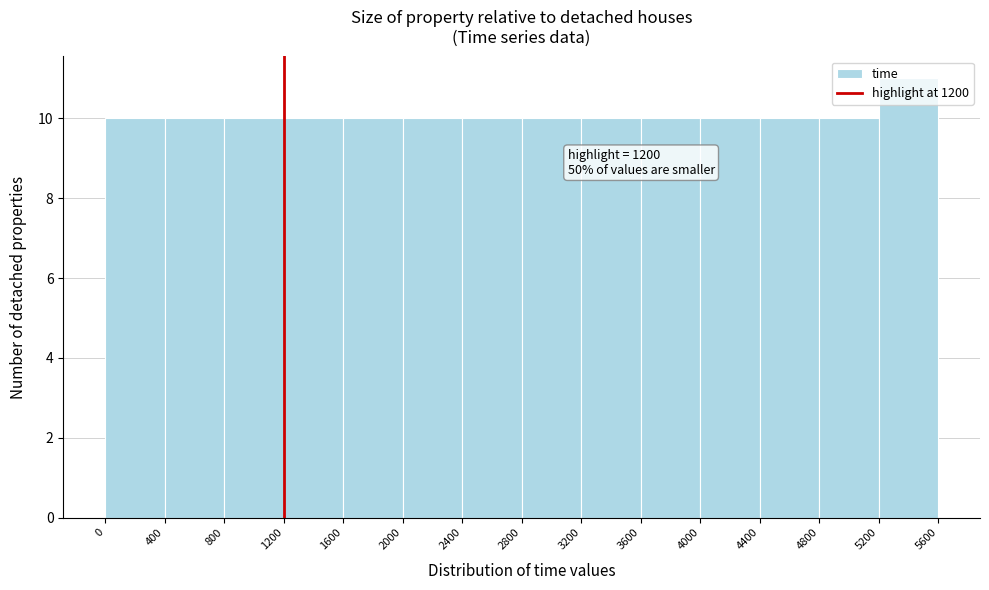

Over which range of the x-axis is the bar tallest?

5200 to 5600